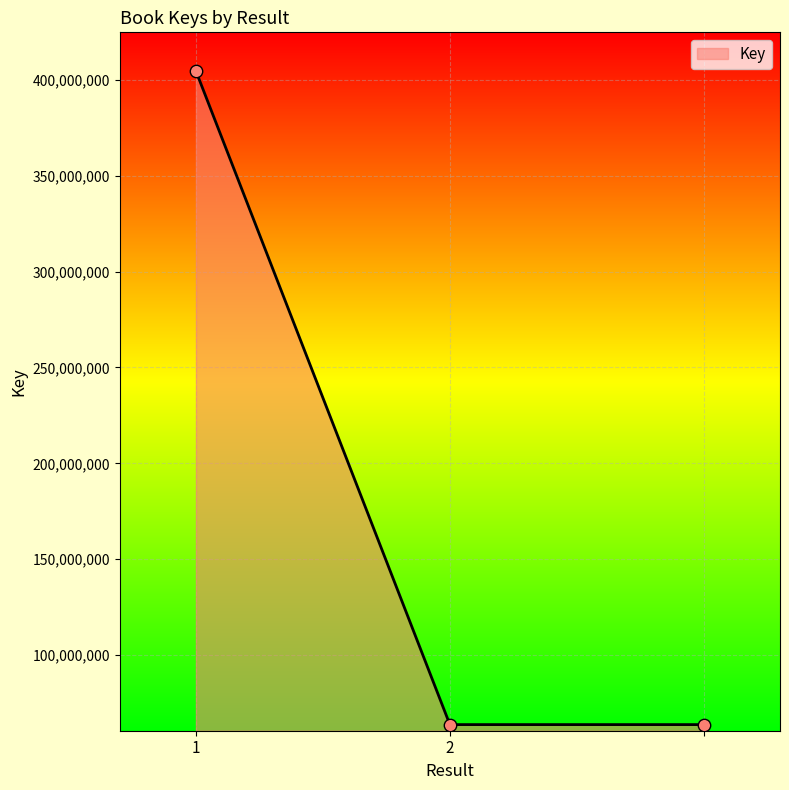

What is the sum of all values?

532088488